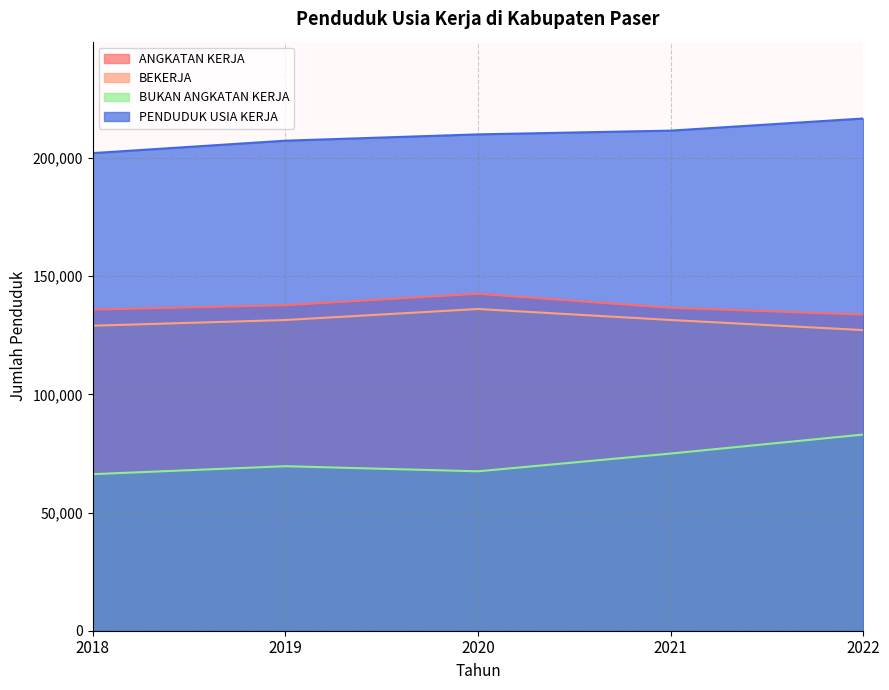

Is the value of BUKAN ANGKATAN KERJA at 2020 greater than the value of PENDUDUK USIA KERJA at 2021?

No